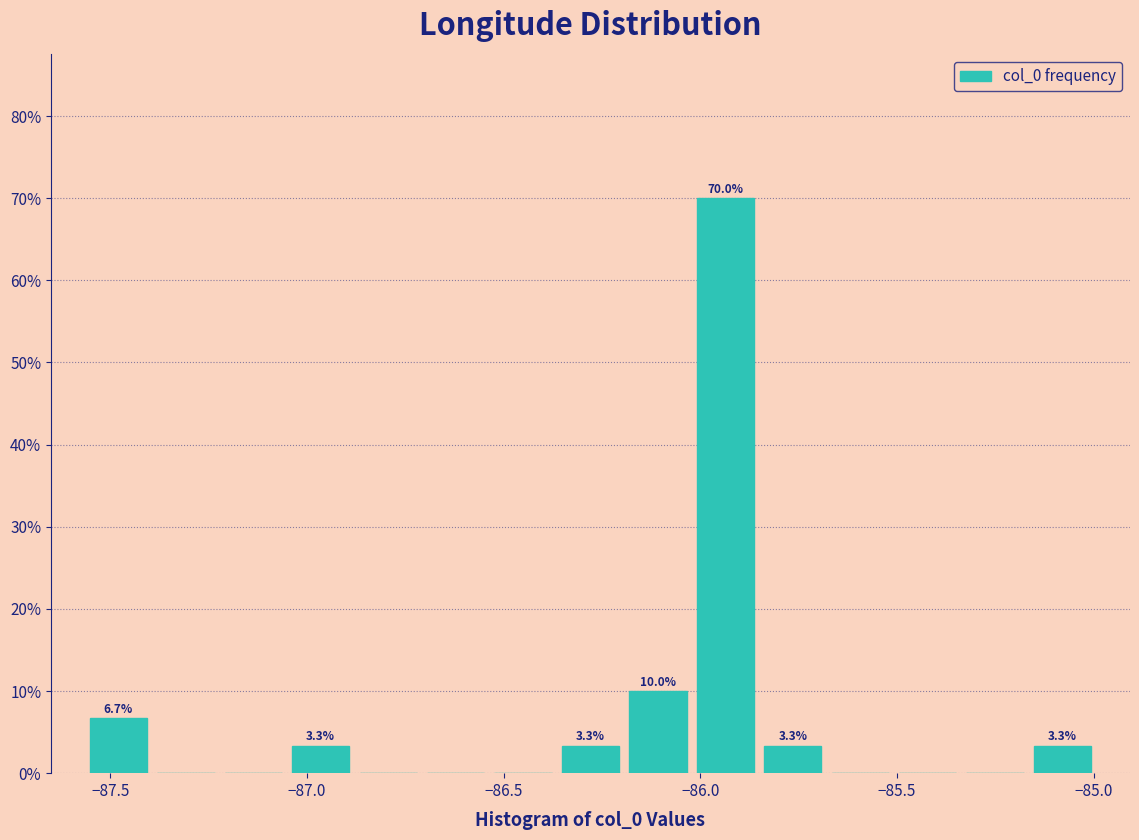

Read against the x-axis, roughly where is the centre of the tallest bar?

-85.95